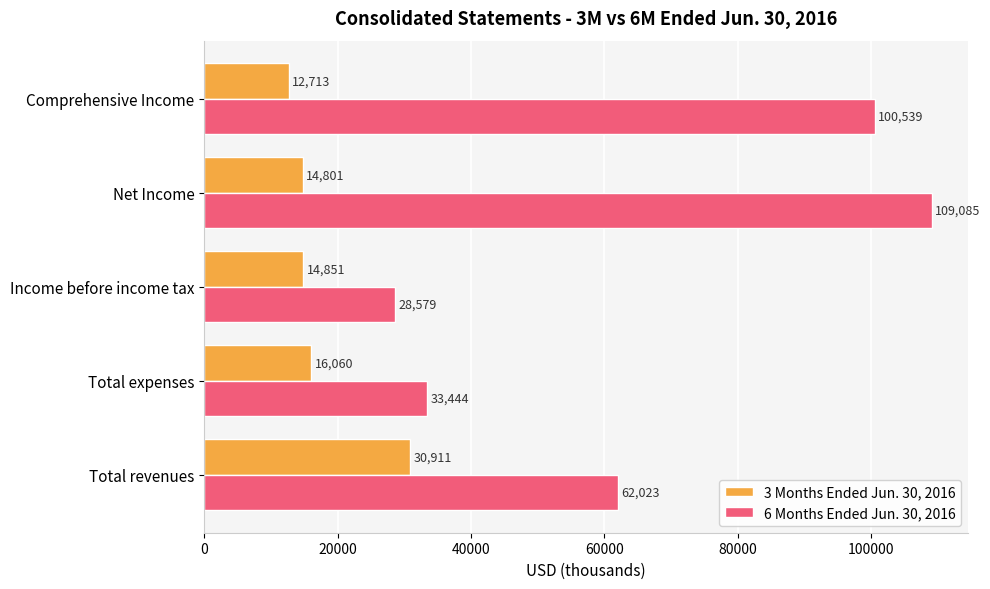

The value of 6 Months Ended Jun. 30, 2016 at Net Income is 109085. True or false?

True